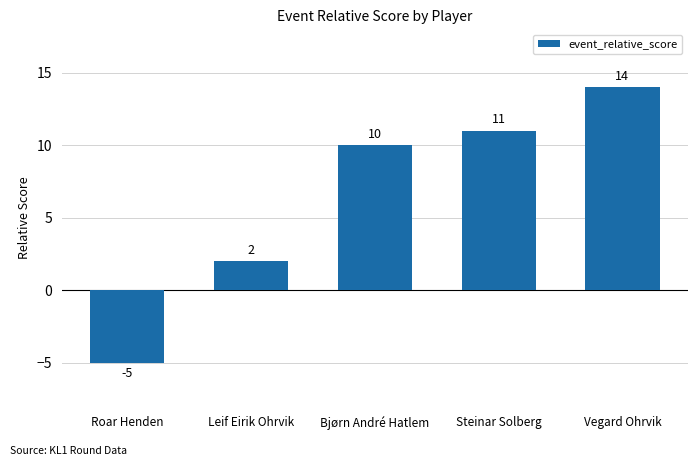

At which category does the chart reach its minimum across all series?

Roar Henden